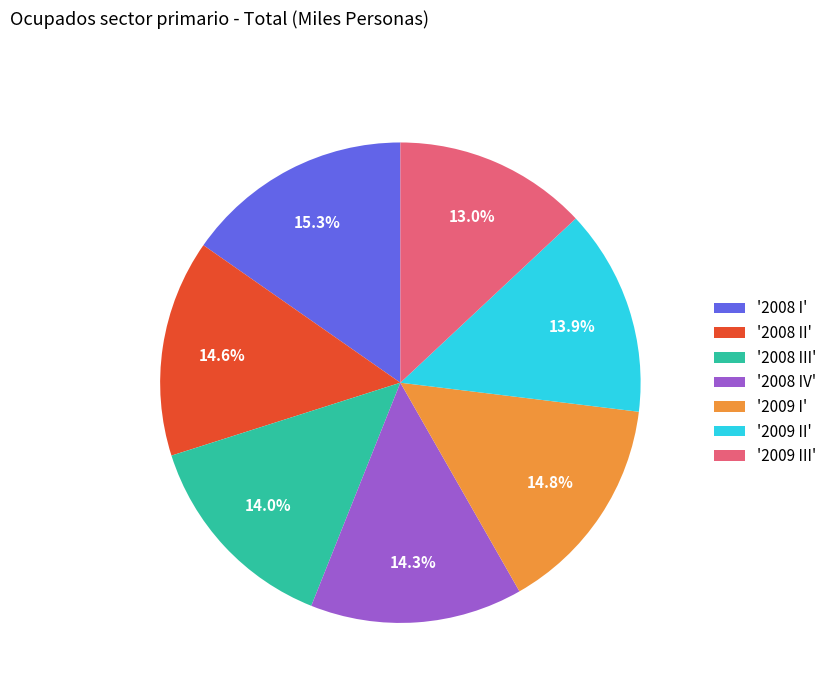

Count the number of slices in the pie.

7